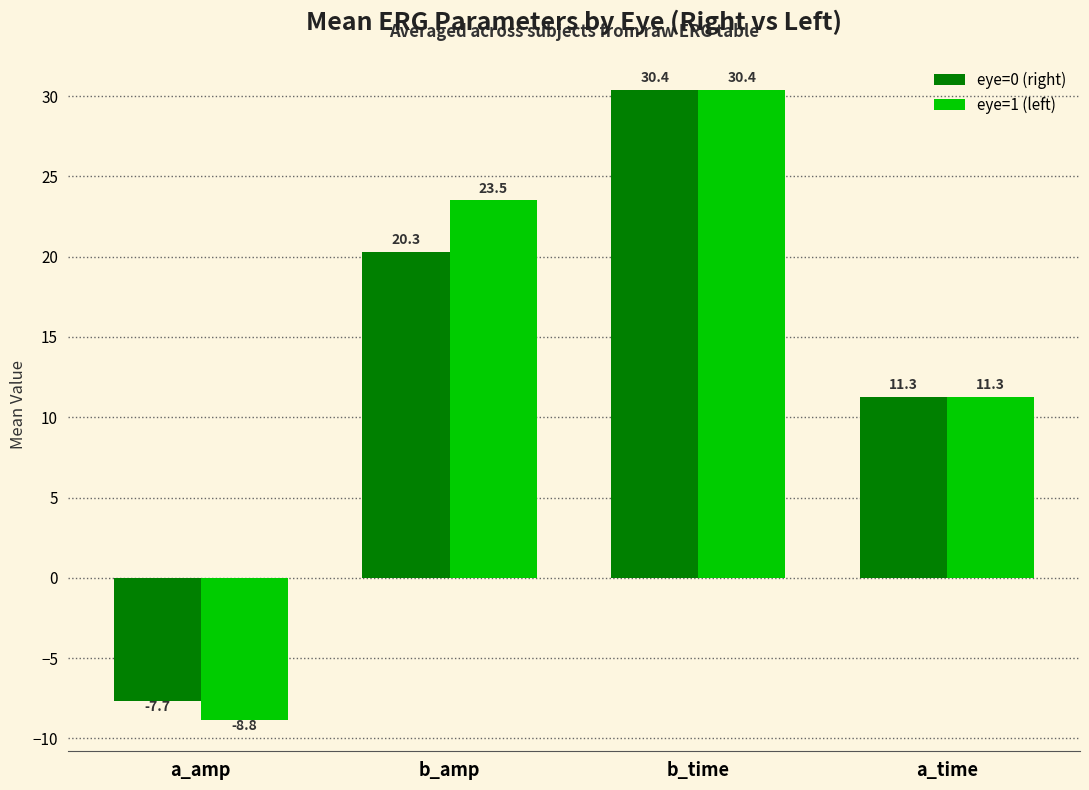

What is the sum of all eye=0 (right) values?

54.3